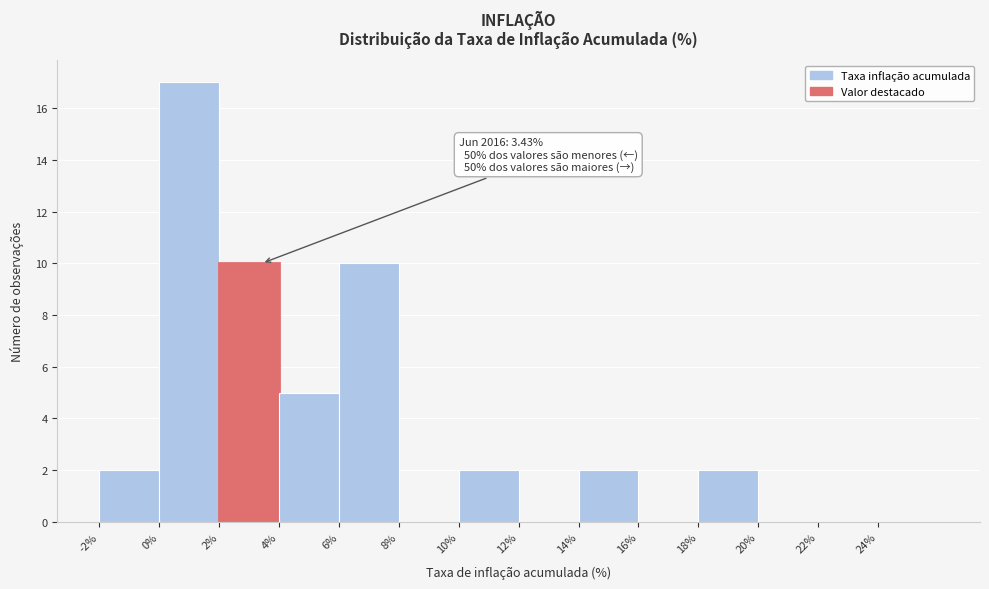

Over which range of the x-axis is the bar tallest?

0 to 2